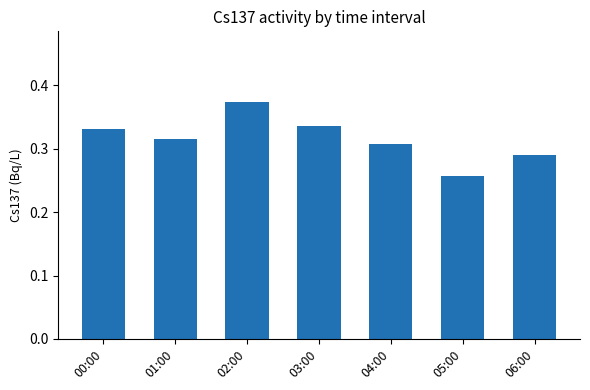

The value at 04:00 is 0.4. True or false?

False